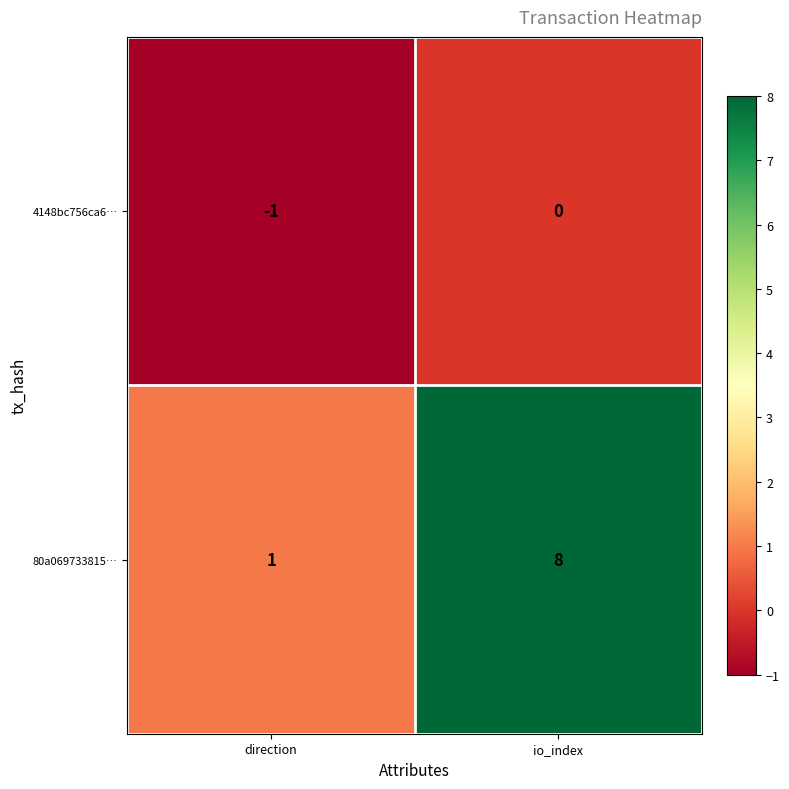

Which series has the widest spread of values?

80a069733815…